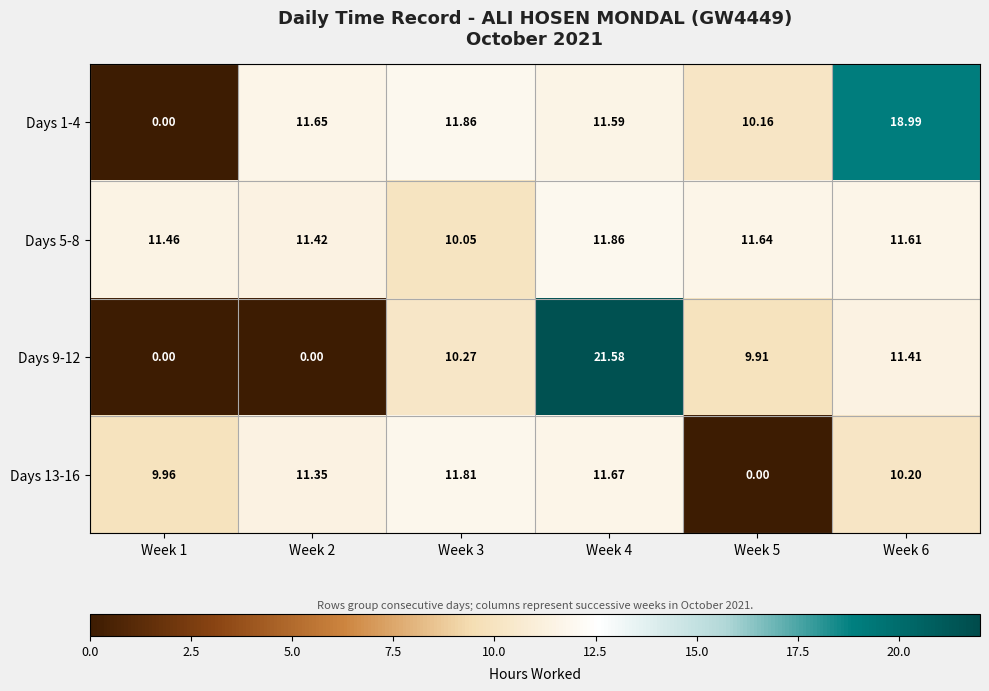

At Week 4, list the series in order from largest to smallest.

Days 9-12, Days 5-8, Days 13-16, Days 1-4